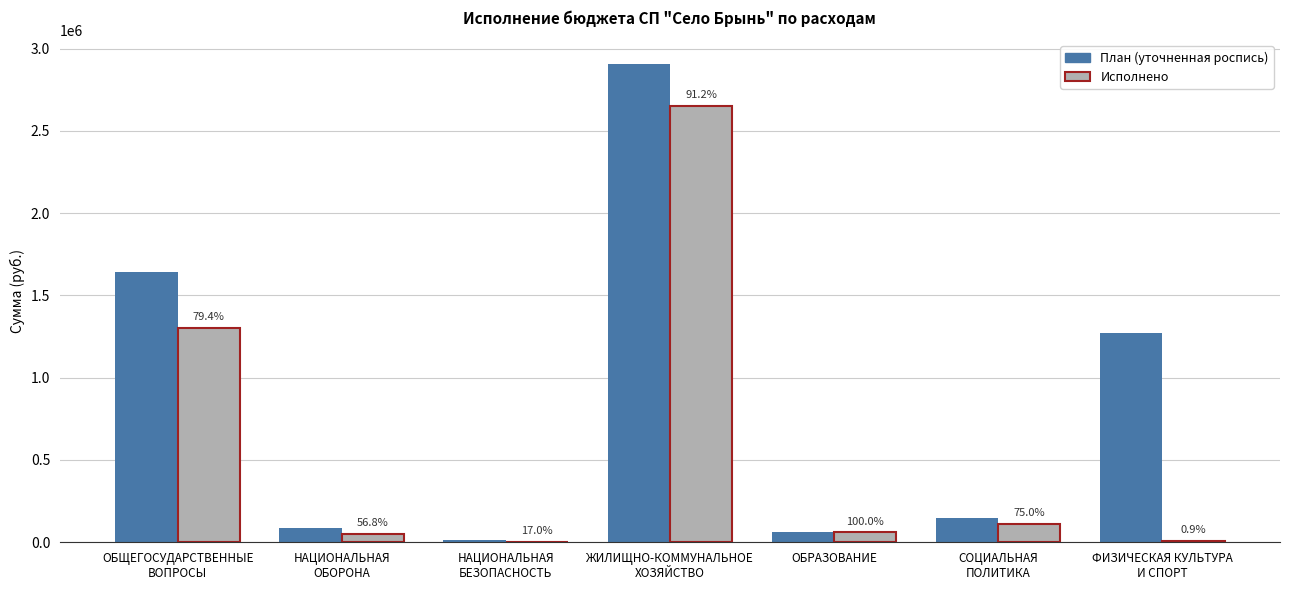

Does the chart contain stacked bars?

No